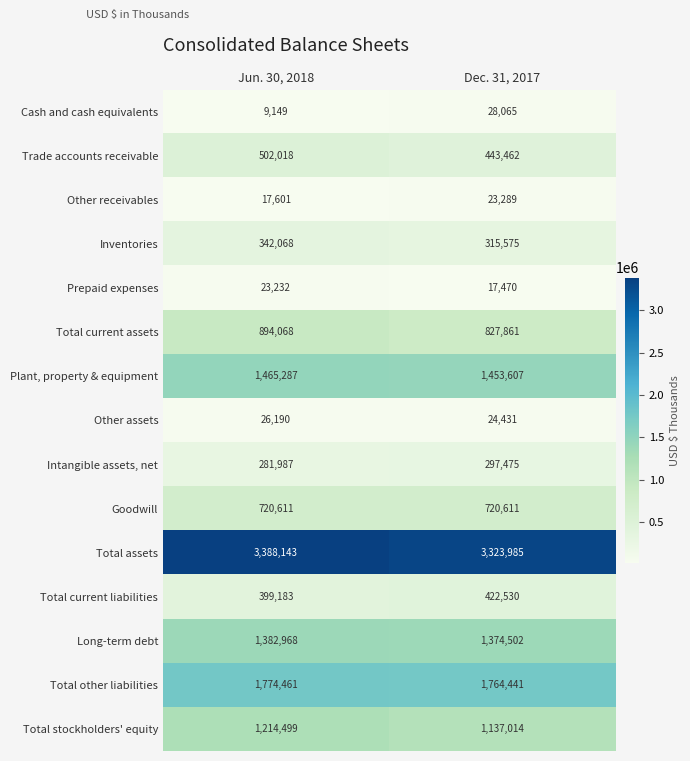

Reading right to left, transcribe all the data shown in this chart.

Cash and cash equivalents: 28065	9149
Trade accounts receivable: 443462	502018
Other receivables: 23289	17601
Inventories: 315575	342068
Prepaid expenses: 17470	23232
Total current assets: 827861	894068
Plant, property & equipment: 1453607	1465287
Other assets: 24431	26190
Intangible assets, net: 297475	281987
Goodwill: 720611	720611
Total assets: 3323985	3388143
Total current liabilities: 422530	399183
Long-term debt: 1374502	1382968
Total other liabilities: 1764441	1774461
Total stockholders' equity: 1137014	1214499